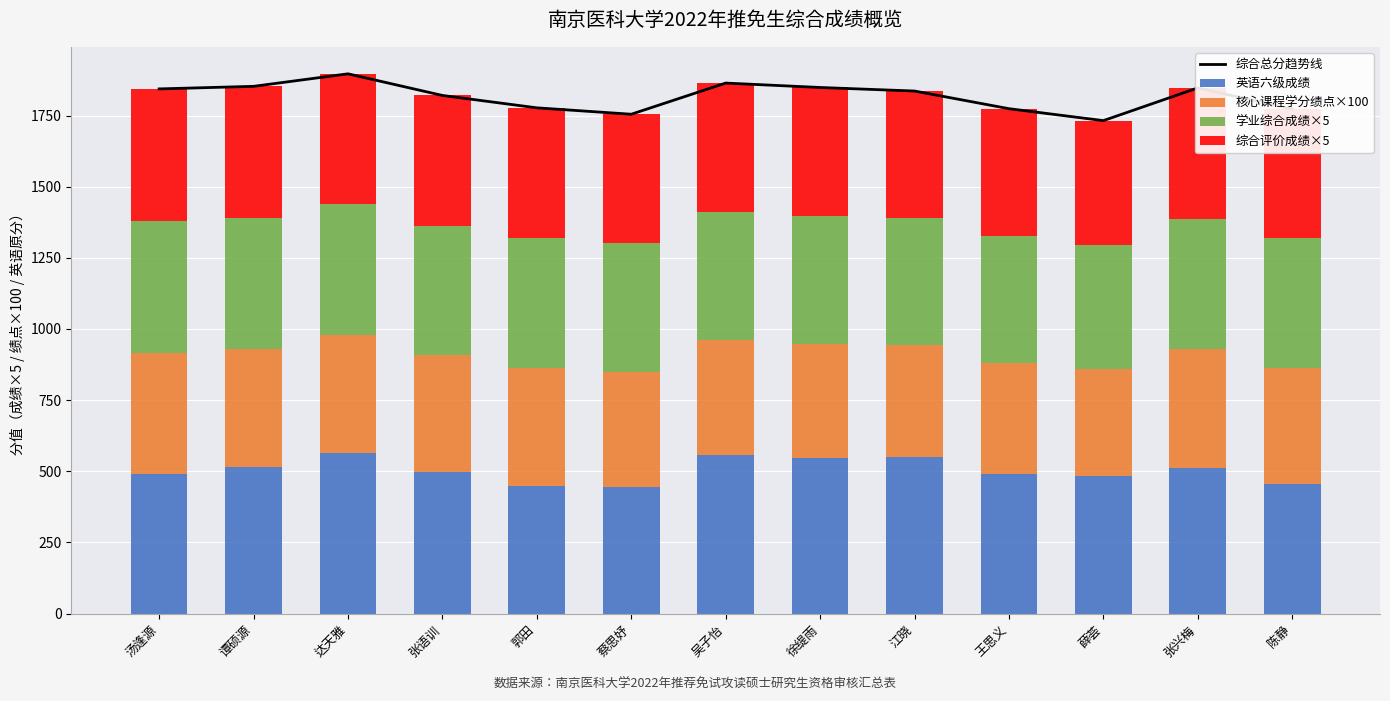

At which category is the sum across all series the highest?

达天雅